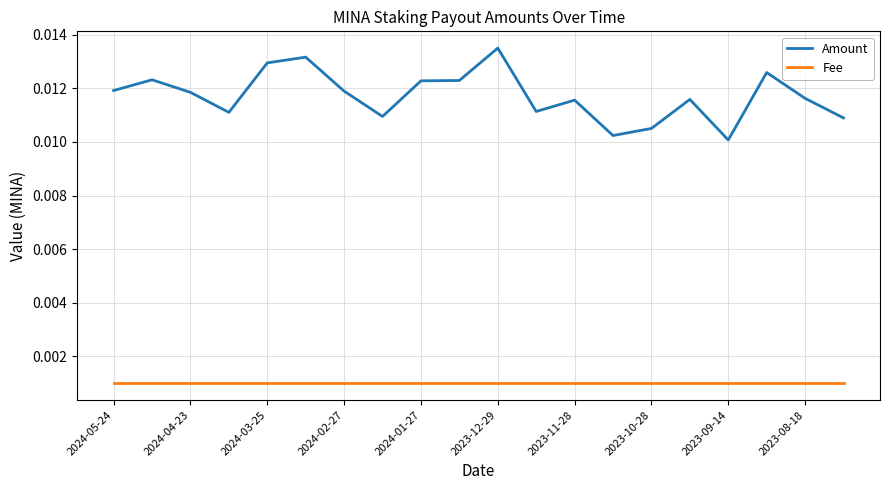

How many categories are shown in the chart?

20